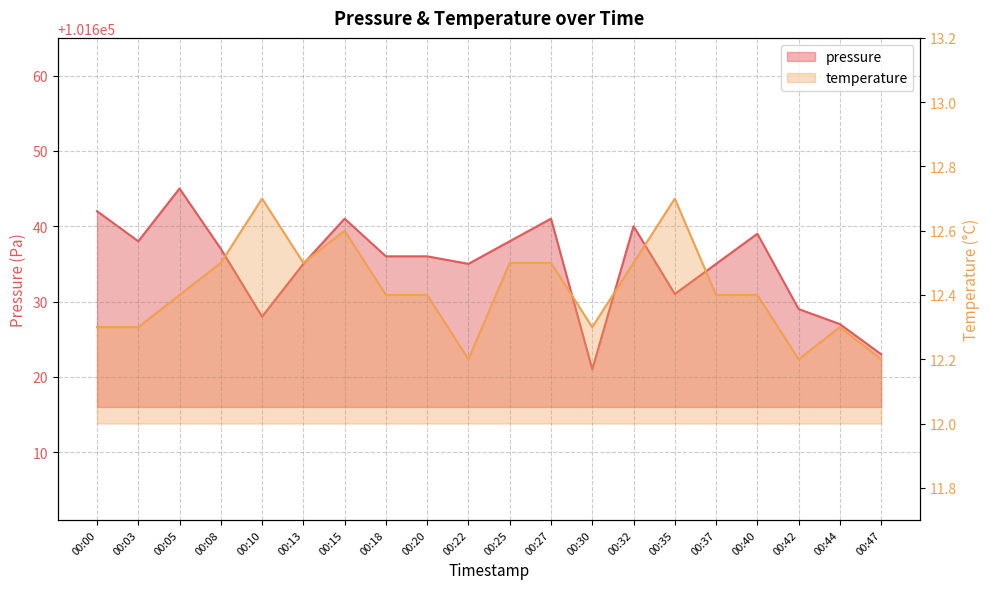

Which has a higher value, 00:03 or 00:22?

00:03